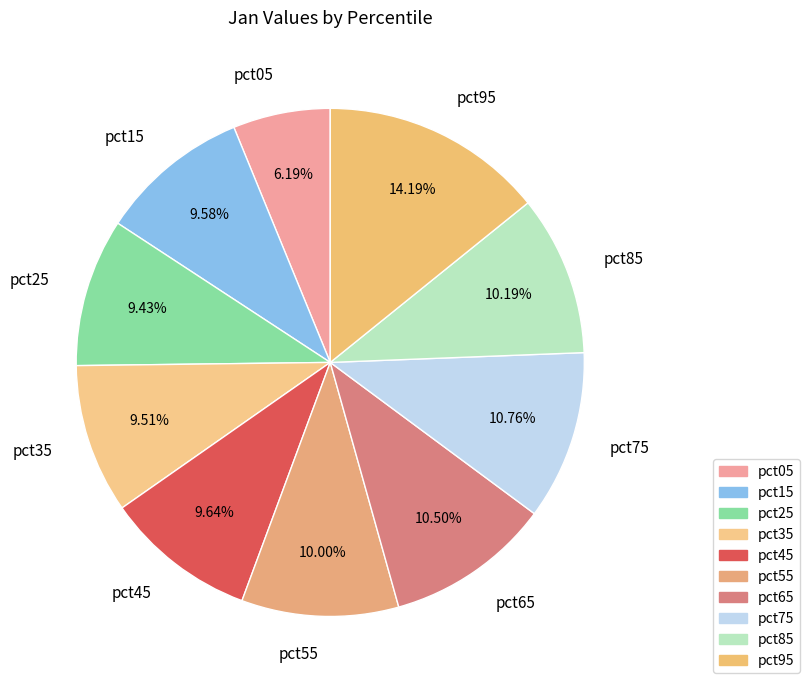

What percentage is the pct85 slice, to the nearest percent?

10%